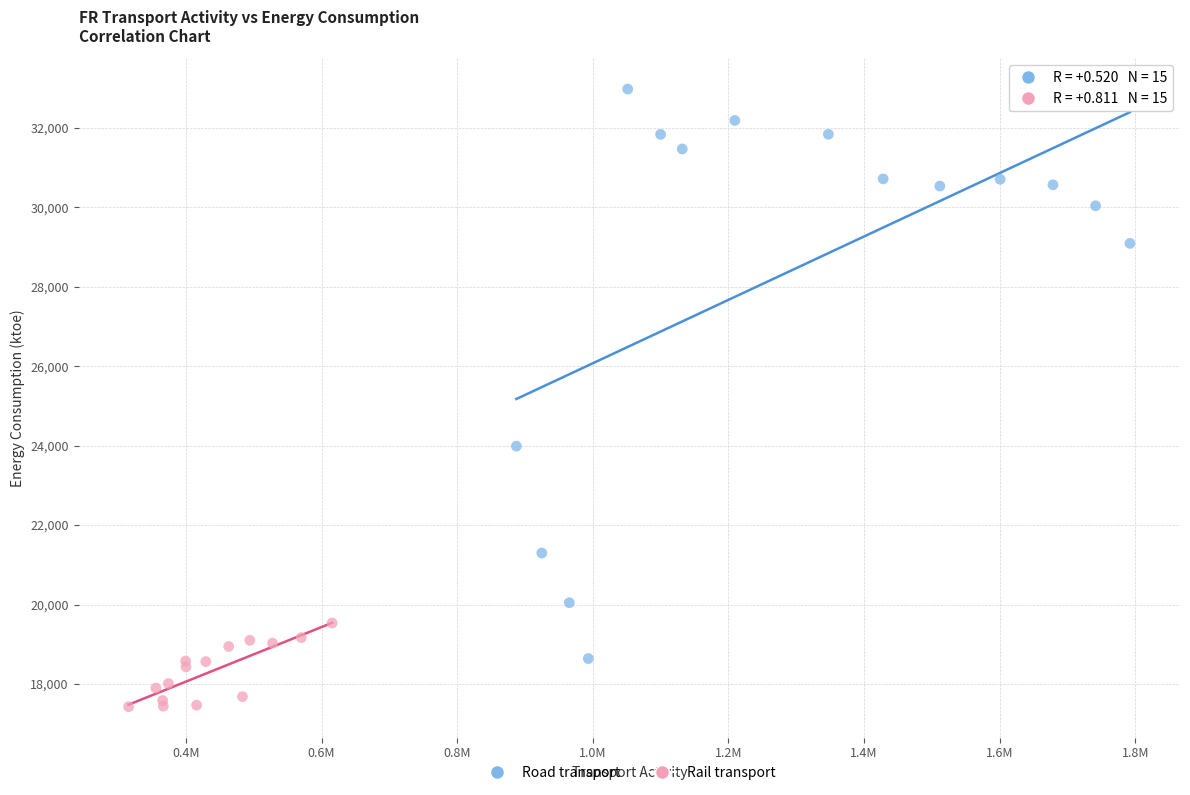

Which series contains the lowest Y value?

Rail transport